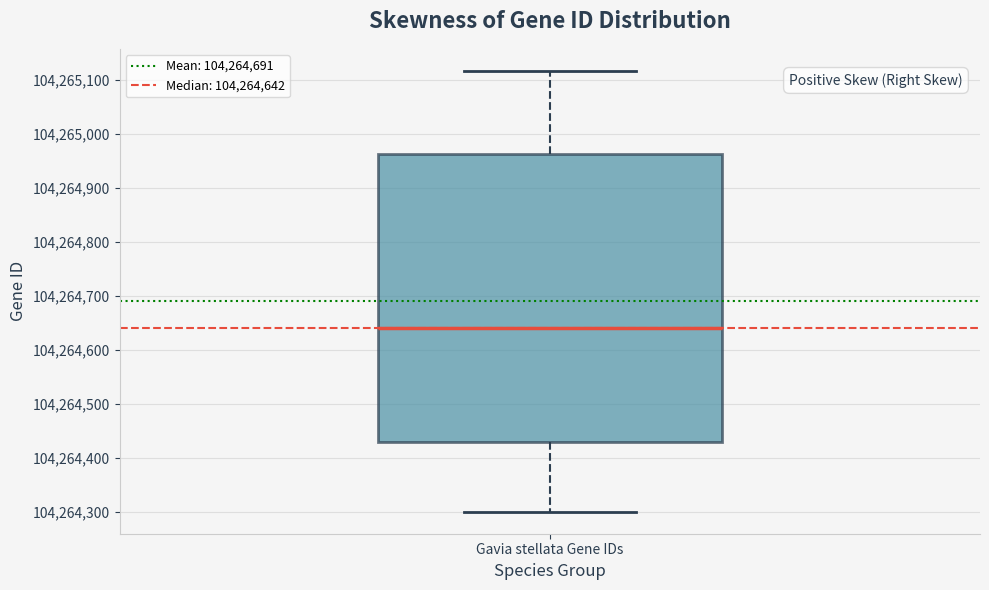

Read this box plot against the y-axis: the position of the median line, the range covered by the box, and the ends of both whiskers. The values are not printed on the chart, so give them approximately, as read against the axis.

median 104264640, box 104264430 to 104264960, whiskers 104264300 to 104265120